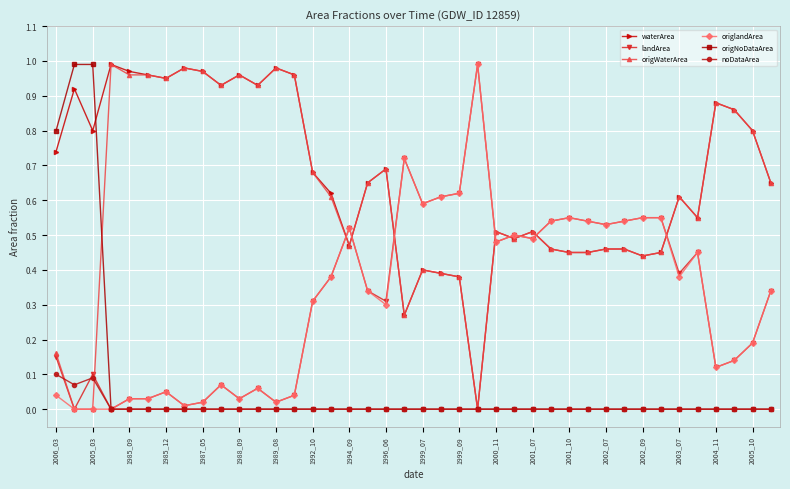

True or false: origlandArea has more than 0 points higher than both neighbors.

True